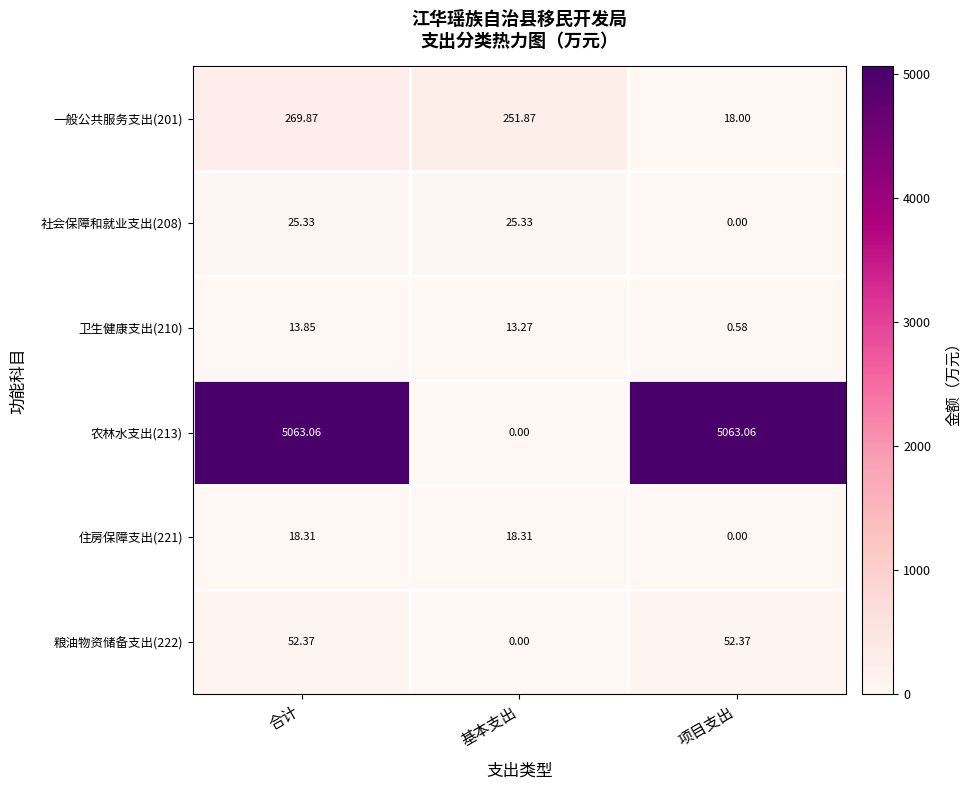

Where is 住房保障支出(221) nearest to the value 9?

项目支出